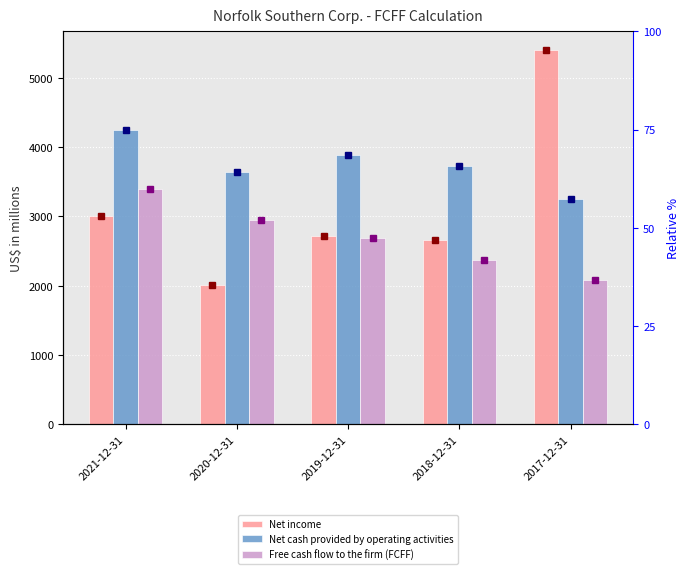

Rank the categories by Net income value from lowest to highest.

2020-12-31, 2018-12-31, 2019-12-31, 2021-12-31, 2017-12-31